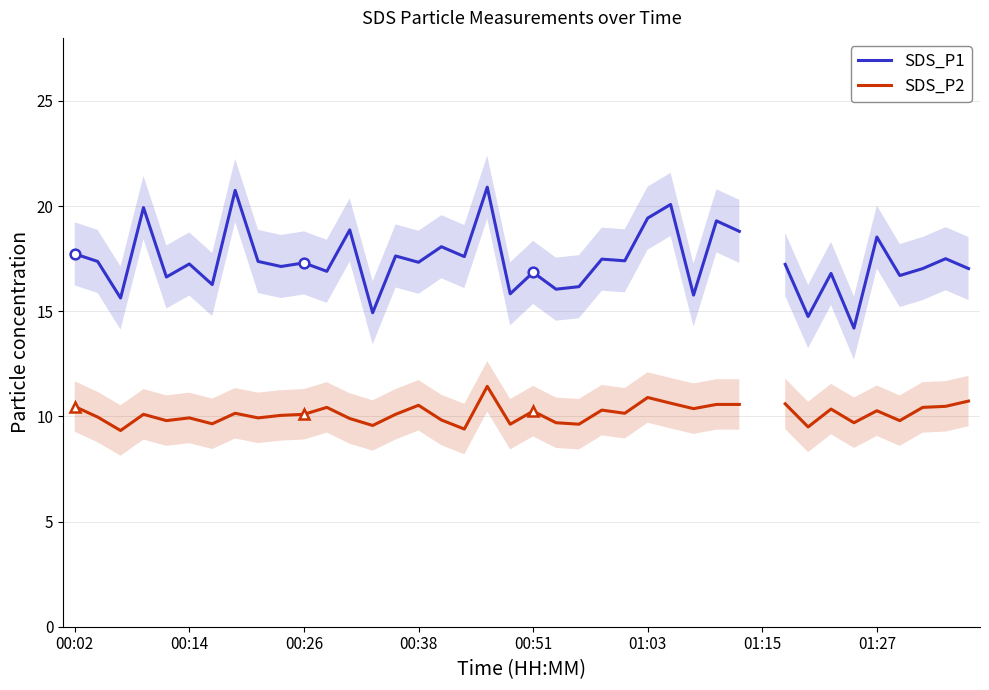

True or false: SDS_P2 and SDS_P1 intersect in this chart.

False